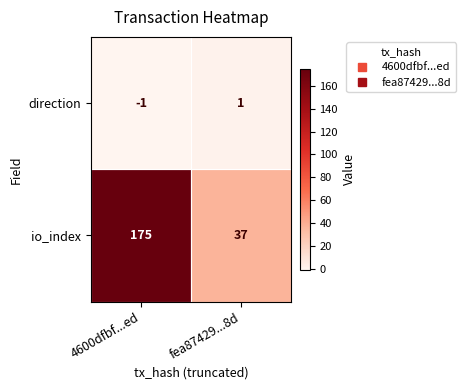

The io_index series shows 14 at fea87429...8d. True or false?

False